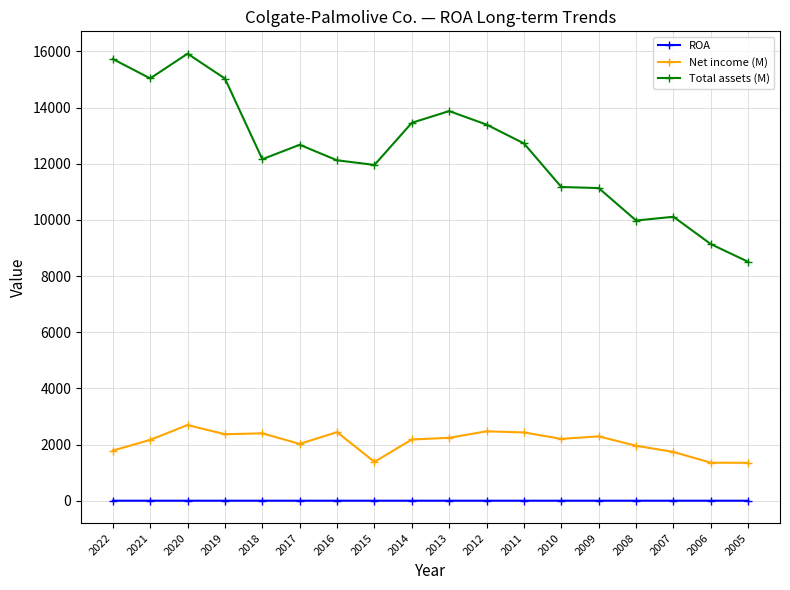

List the series in order of their peak value, highest first.

Total assets (M), Net income (M), ROA